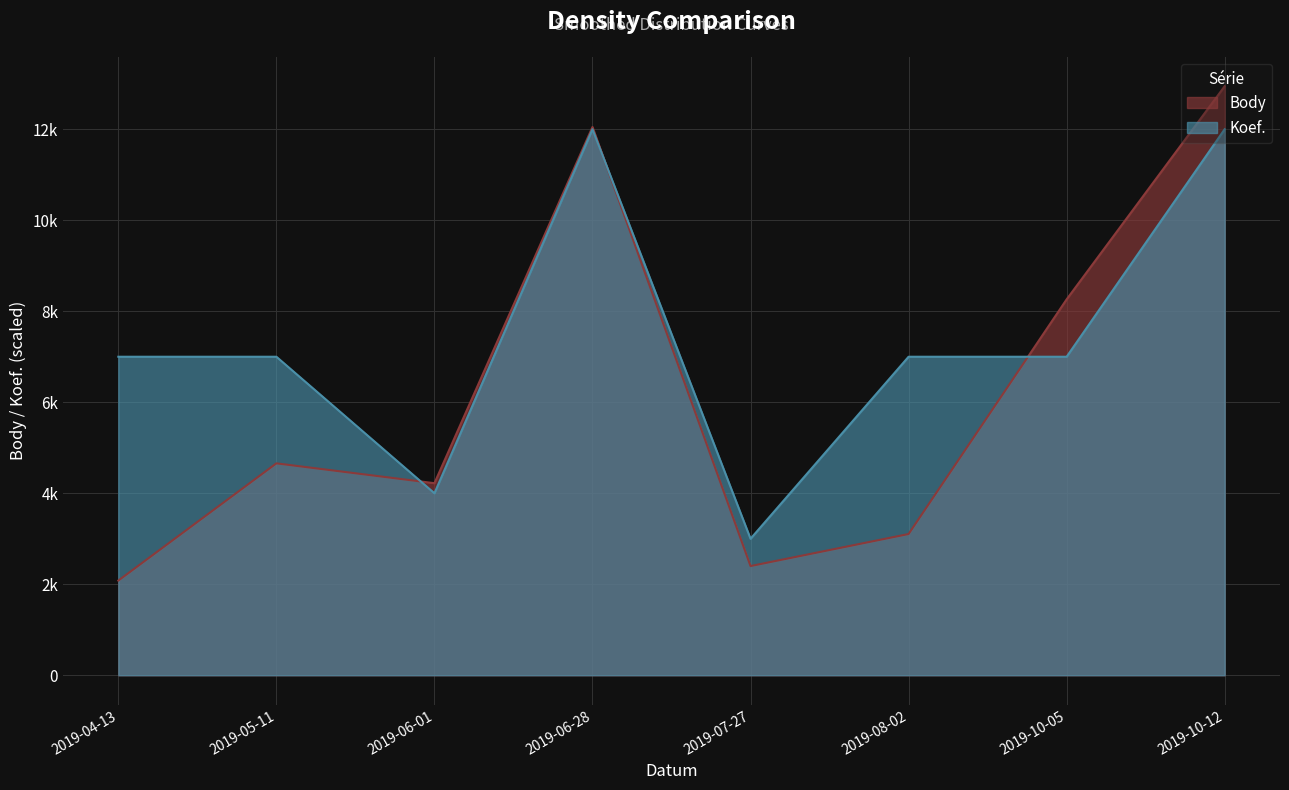

Is it true that Koef. equals 3326 at 2019-04-13?

False